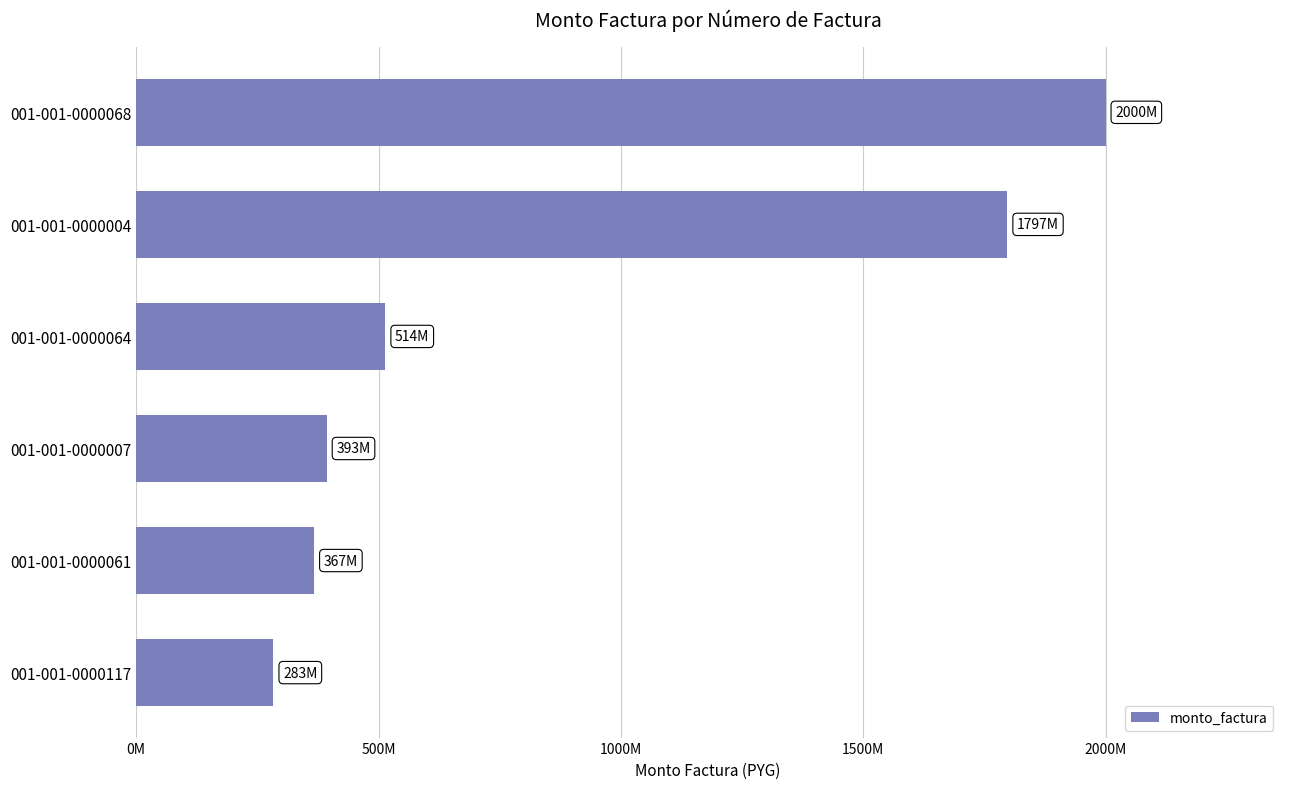

List the labels in order of value, smallest first.

001-001-0000117, 001-001-0000061, 001-001-0000007, 001-001-0000064, 001-001-0000004, 001-001-0000068